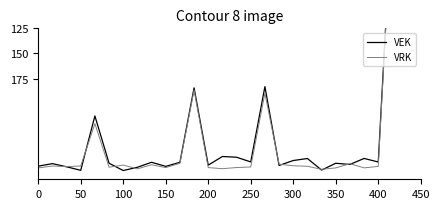

After their last crossing, which series has the higher values: VRK or VEK?

VRK